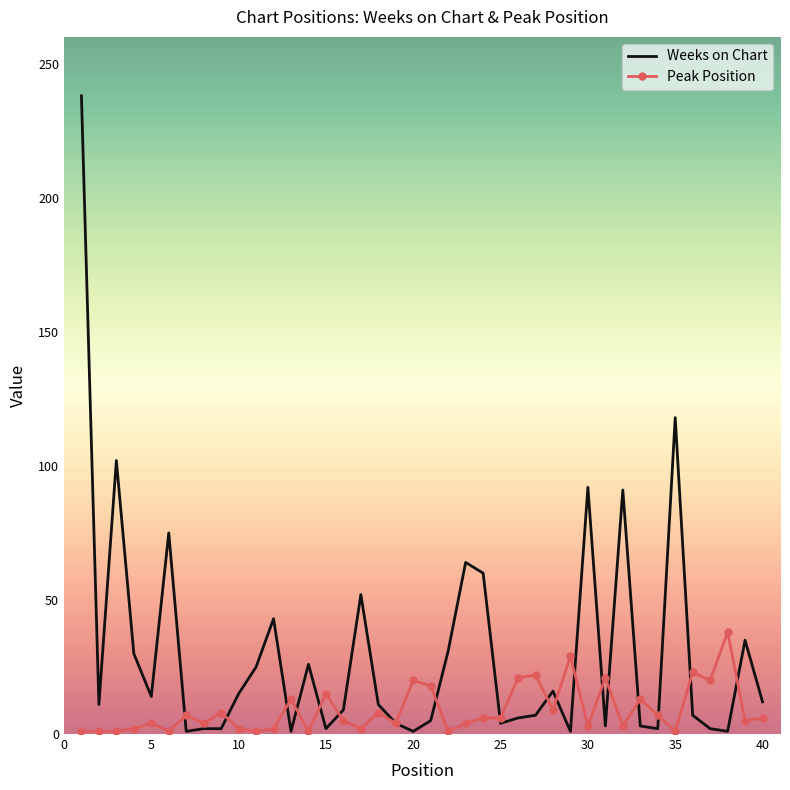

What is the maximum value for Weeks on Chart?

238